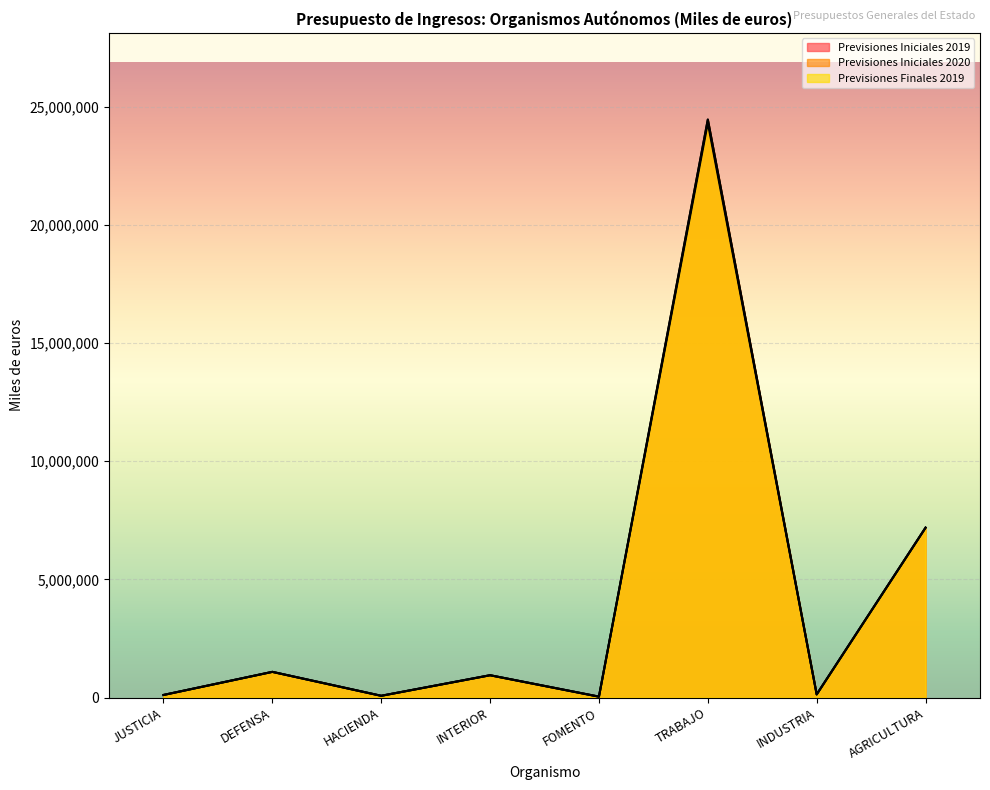

The value of Previsiones Iniciales 2019 at HACIENDA is 75778. True or false?

True